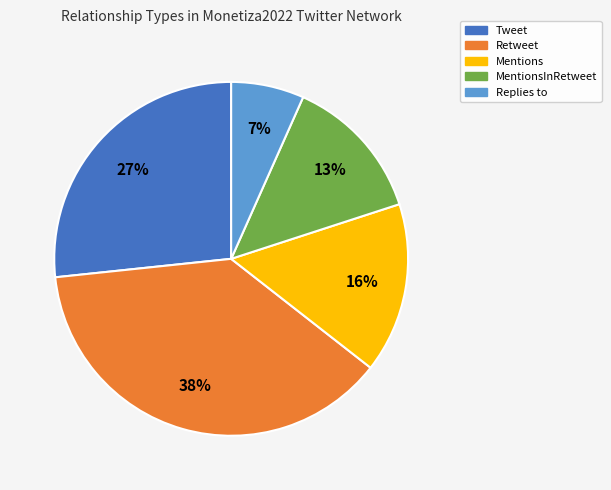

To the nearest percent, what is the average slice percentage?

20%